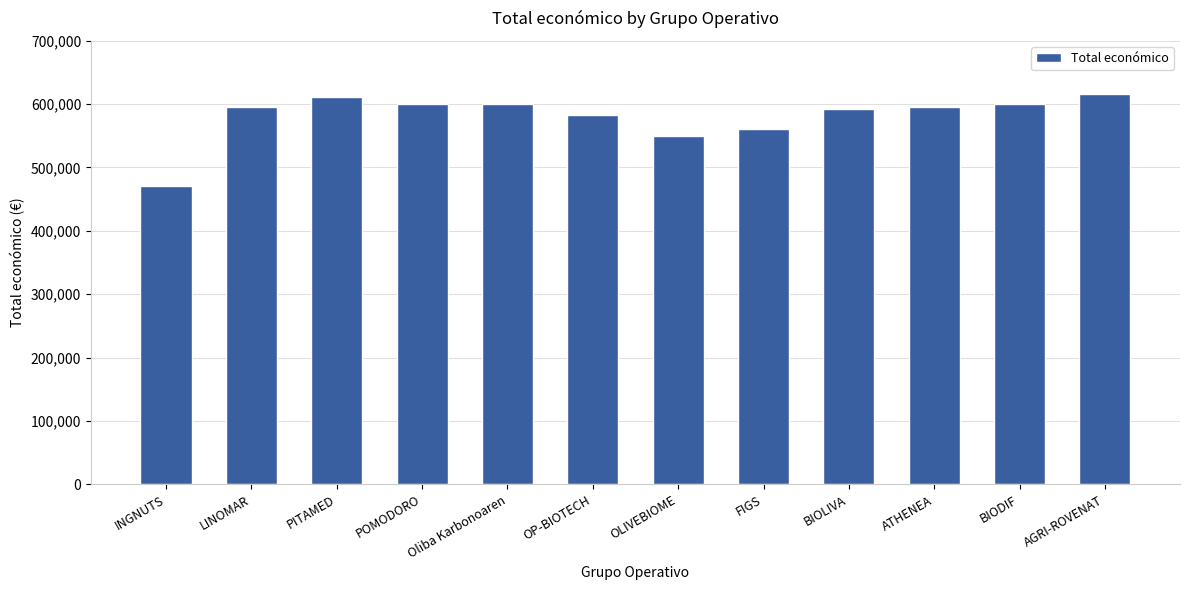

What is the label of the 7th bar from the right?

OP-BIOTECH